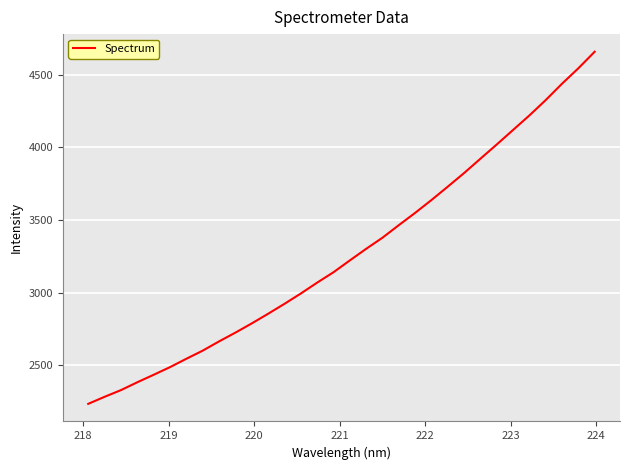

What is the smallest value displayed?

2232.5